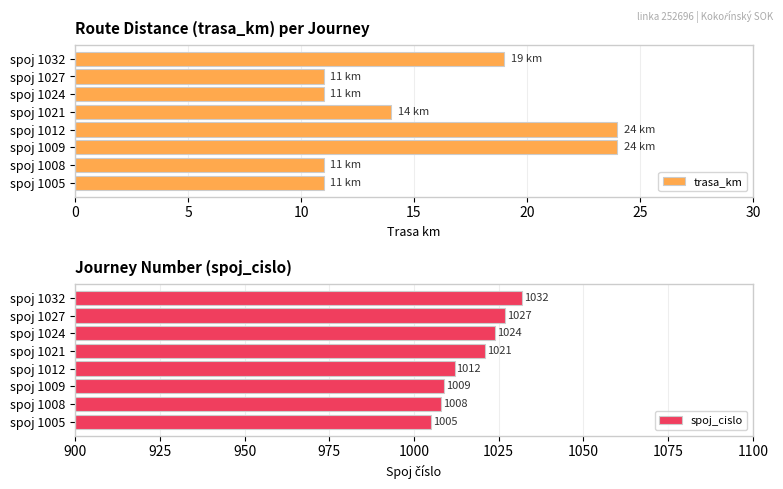

List the series in order of their peak value, highest first.

spoj_cislo, trasa_km